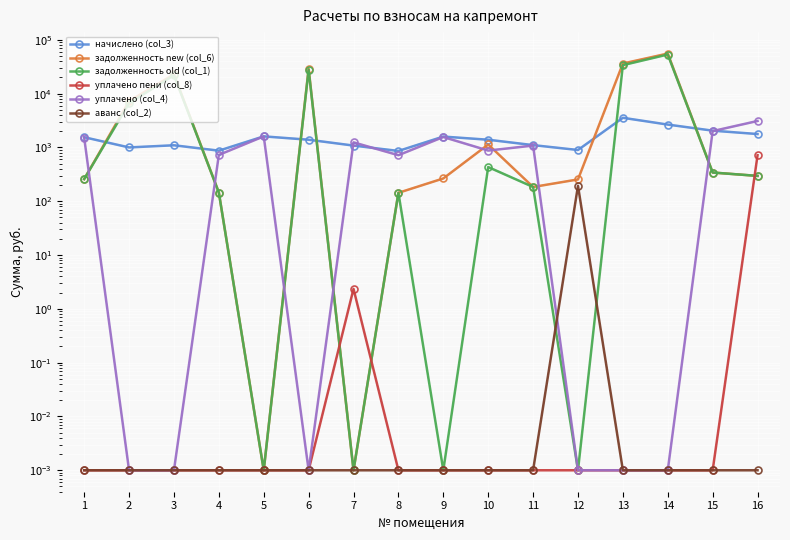

Which series has the widest spread of values?

задолженность new (col_6)